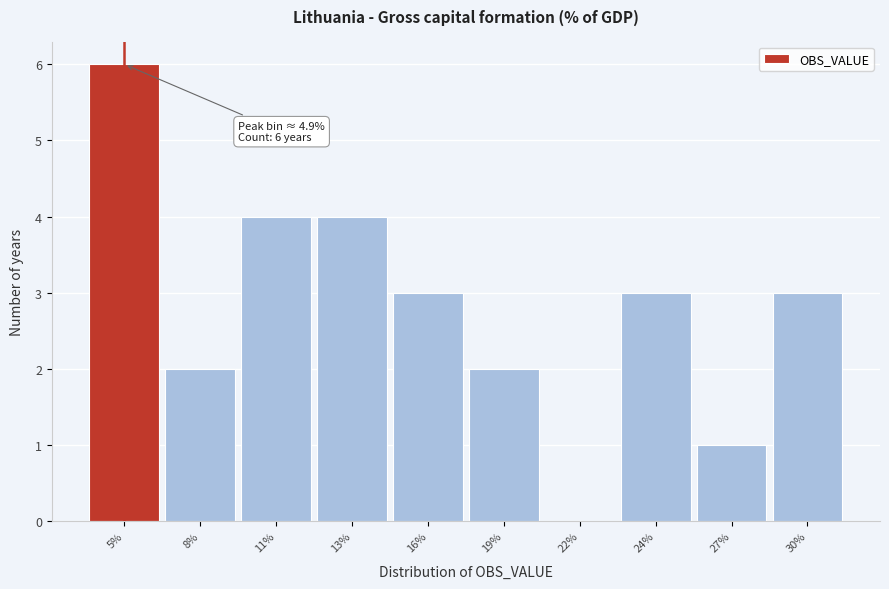

Reading left to right, extract all data points from this chart.

5%=6	8%=2	11%=4	13%=4	16%=3	19%=2	22%=0	24%=3	27%=1	30%=3